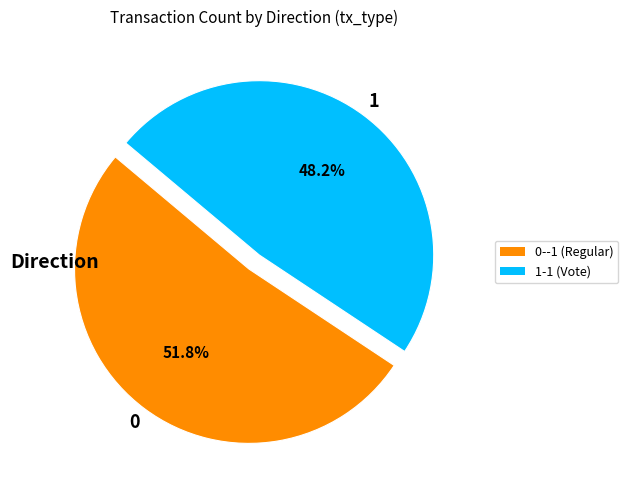

Count the number of slices in the pie.

2